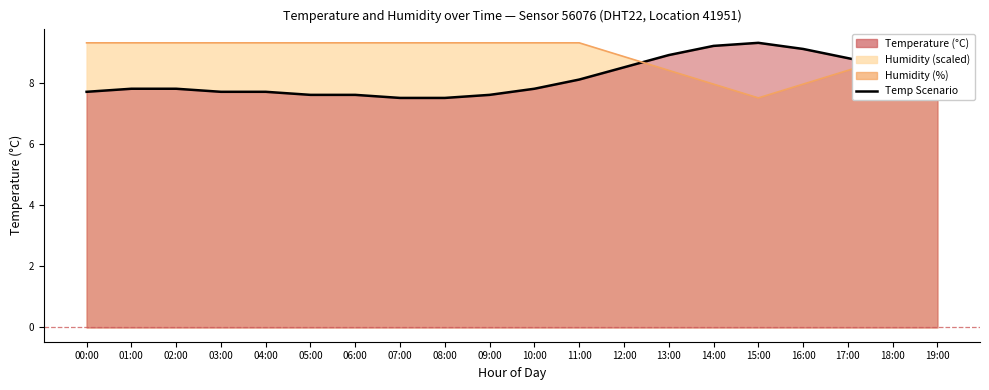

The Temperature series shows 8.8 at 17:00. True or false?

True